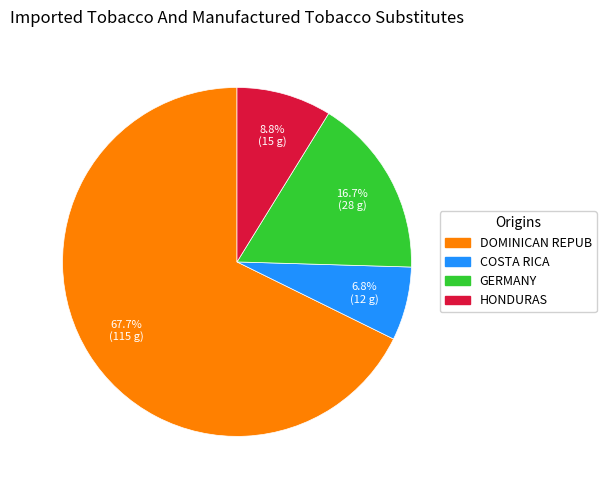

How many slices are in this pie chart?

4